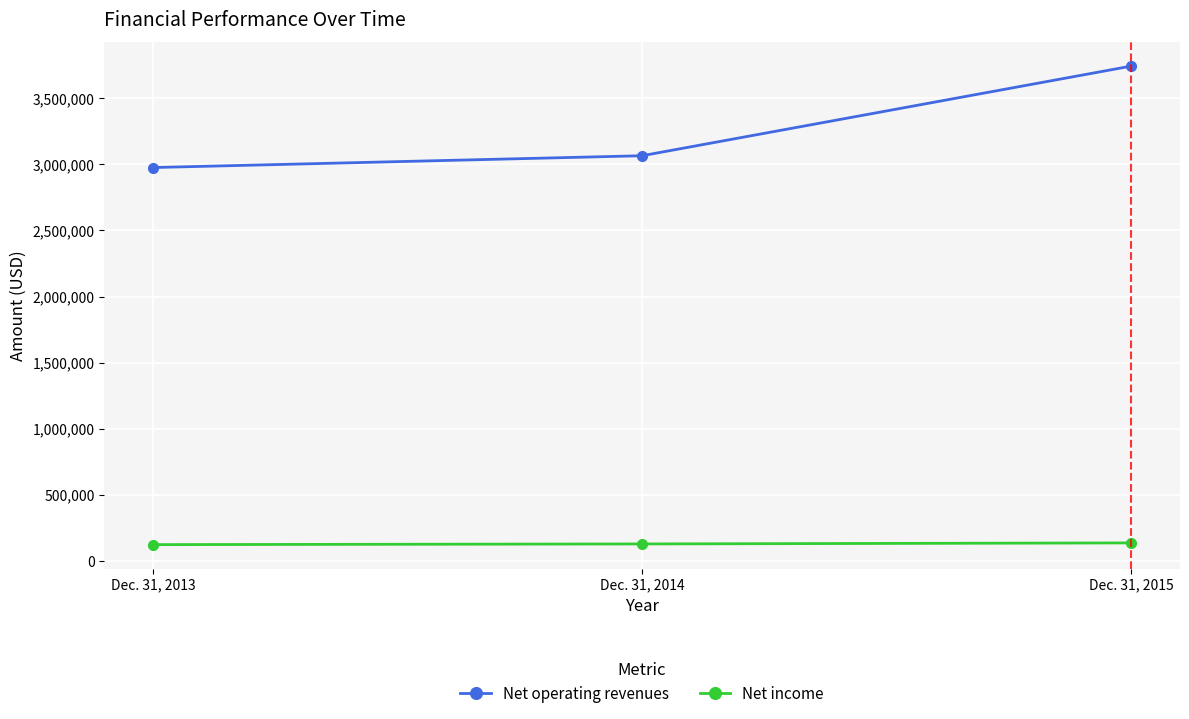

Where is Net operating revenues nearest to the value 3359192?

Dec. 31, 2014